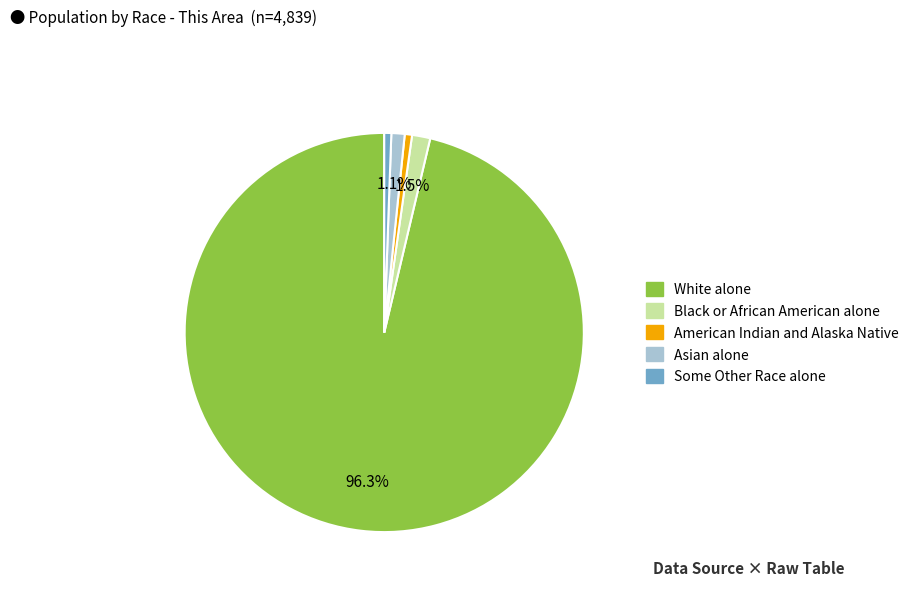

Which has a higher value, Black or African American alone or American Indian and Alaska Native?

Black or African American alone